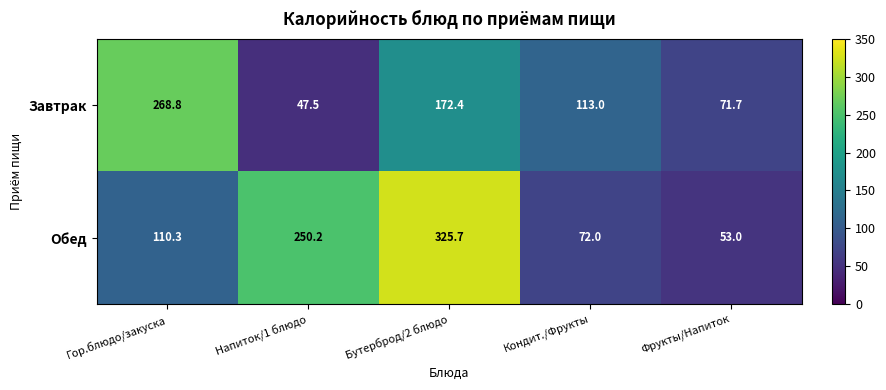

List the series in order of their overall mean, lowest first.

Завтрак, Обед